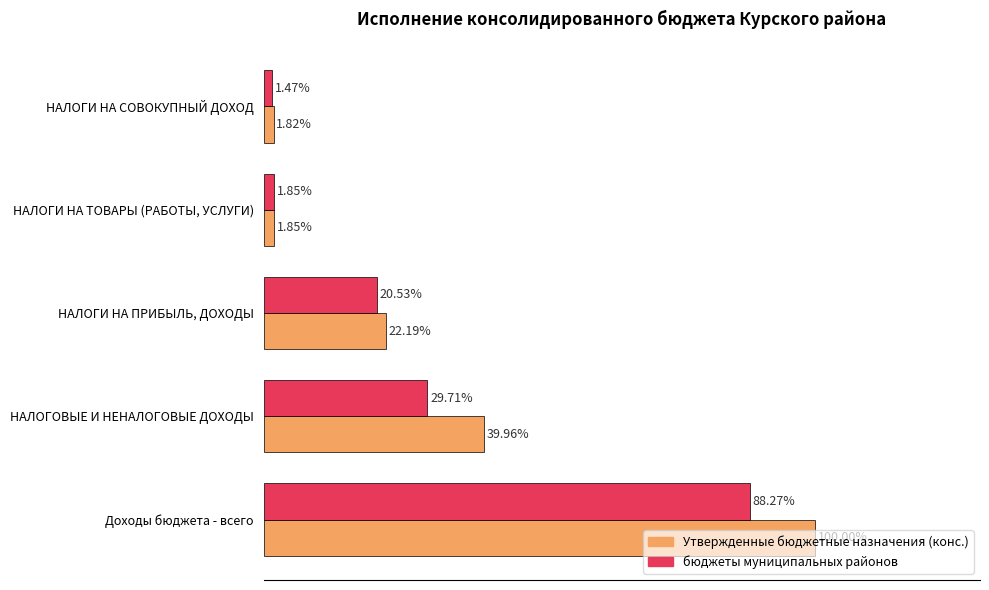

Rank the series by their maximum value, from highest to lowest.

Утвержденные бюджетные назначения (конс.), бюджеты муниципальных районов